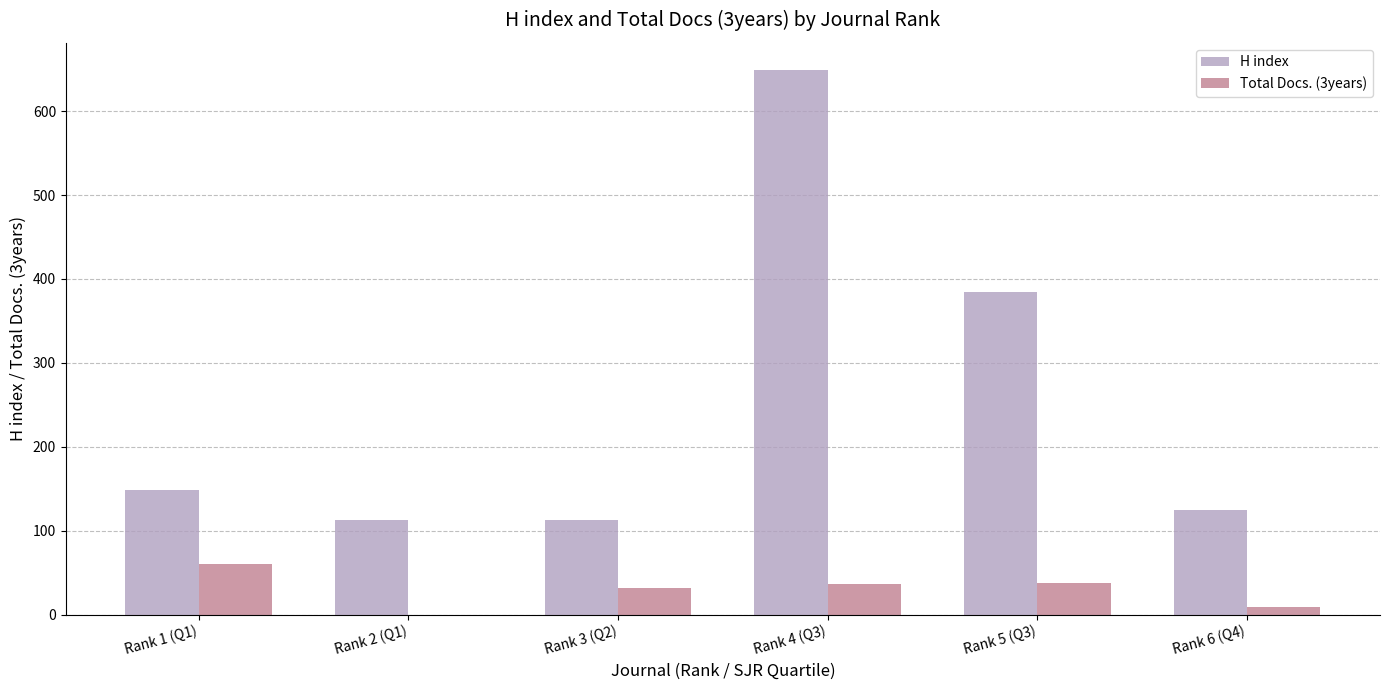

At which category is the sum across all series the highest?

Rank 4 (Q3)